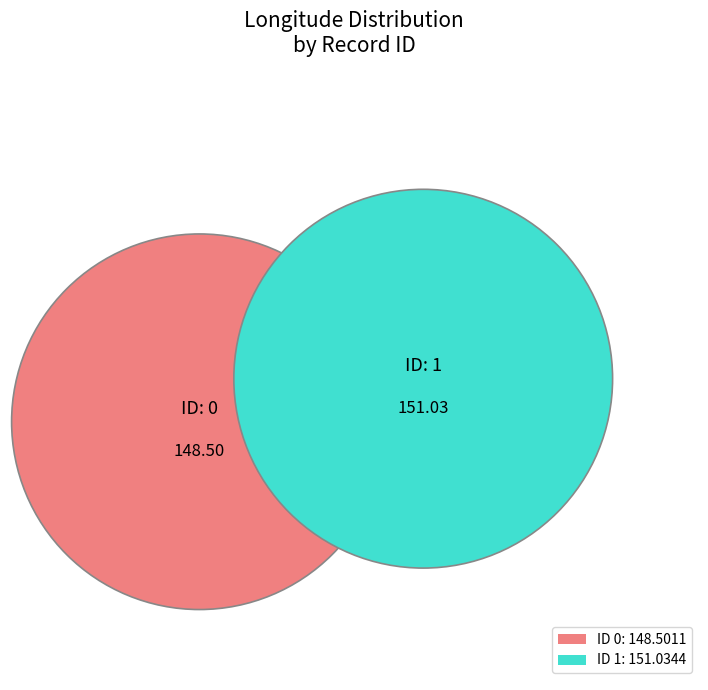

Which slice represents more than half of the pie?

1